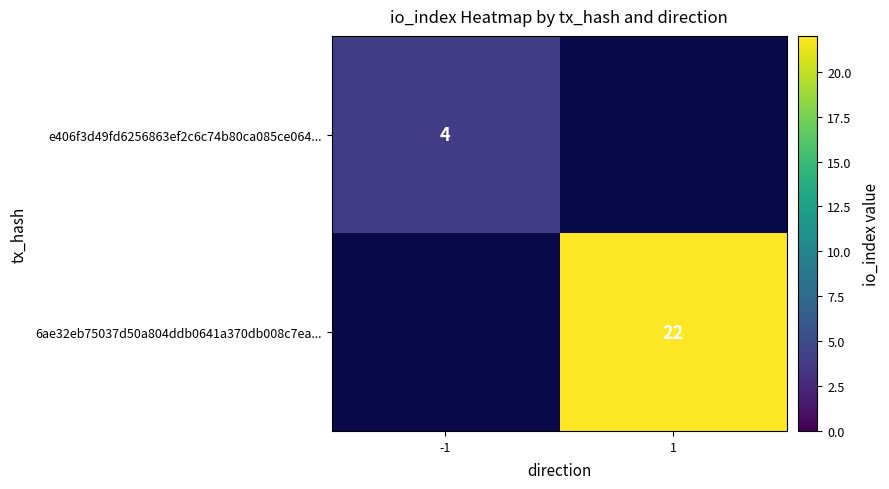

Is the value of 6ae32eb75037d50a804ddb0641a370db008c7ea... at 1 greater than the value of e406f3d49fd6256863ef2c6c74b80ca085ce064... at -1?

Yes